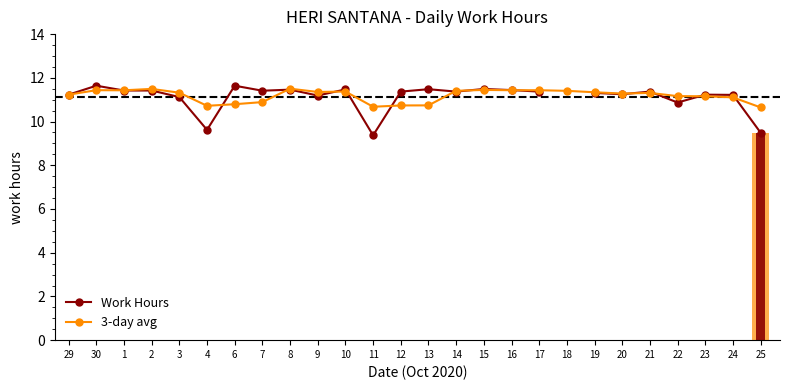

Where is Work Hours nearest to the value 10?

4